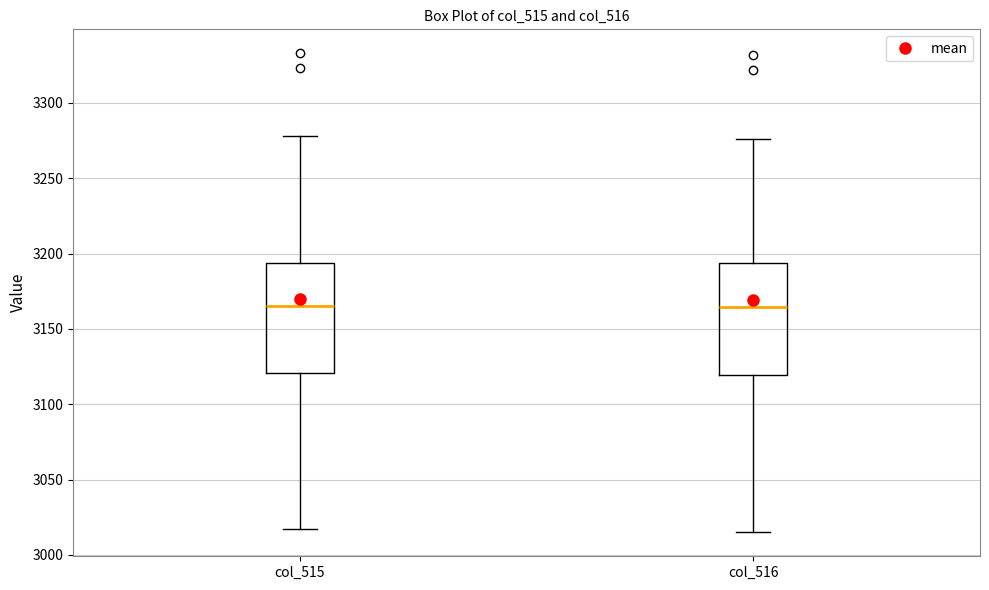

Where is the lower edge of the box for col_516 on the y-axis? The values are not printed on the chart, so give them approximately, as read against the axis.

3120